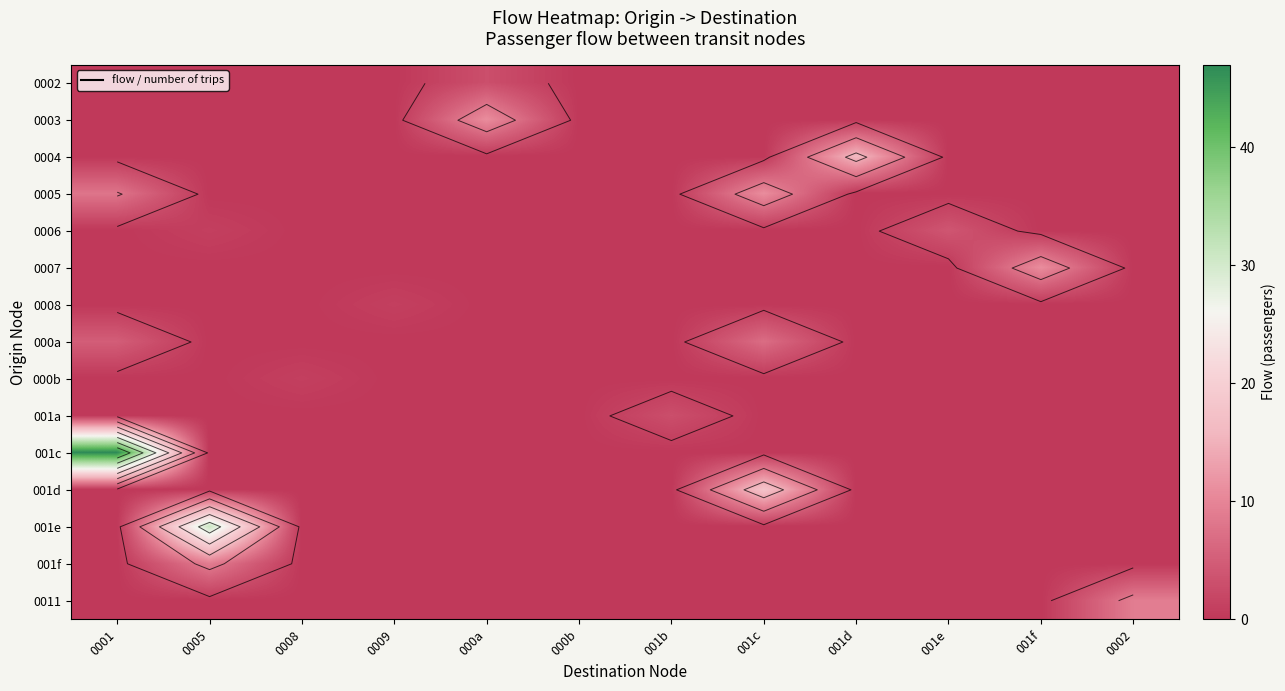

How many data points does each series have?

12